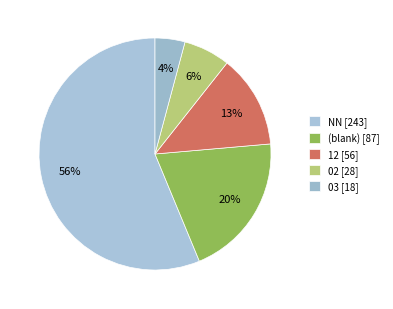

How many slices are in this pie chart?

5